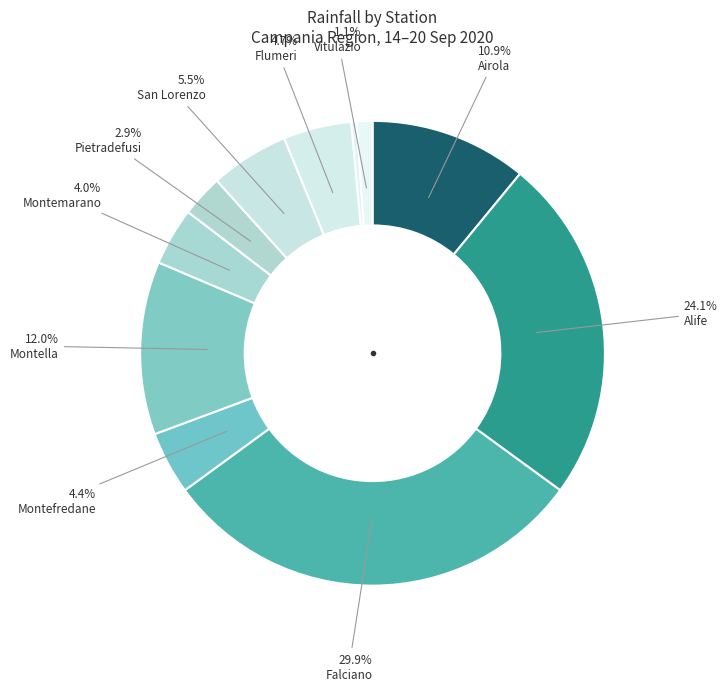

How many slices are in this pie chart?

11